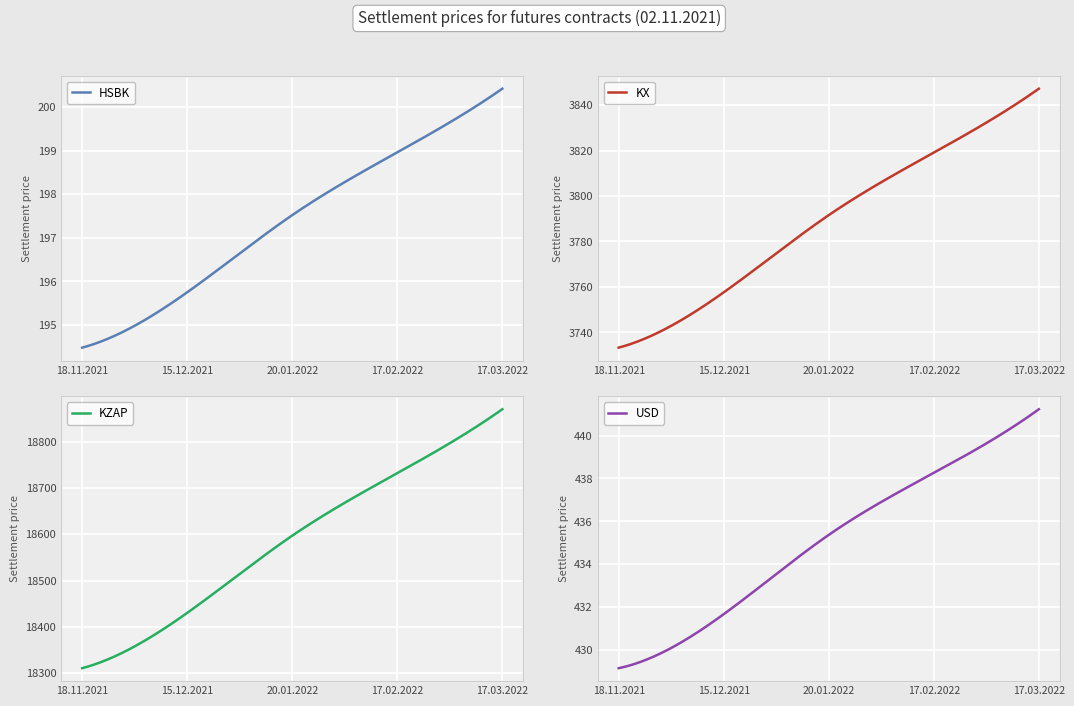

What is the label of the 1st point from the right?

17.03.2022